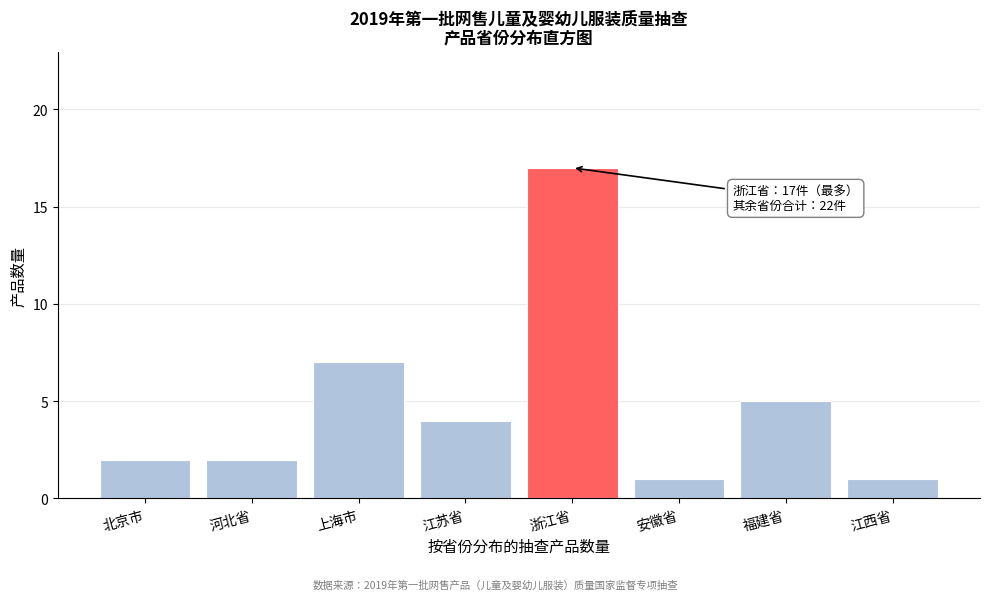

Reading left to right, what are all the values shown in this chart?

北京市=2	河北省=2	上海市=7	江苏省=4	浙江省=17	安徽省=1	福建省=5	江西省=1